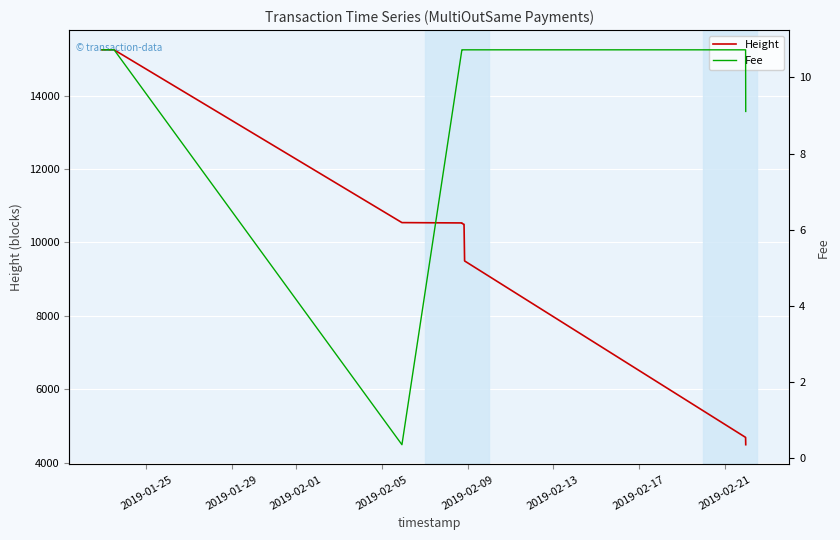

True or false: Height has a value of 5496.1 at 2019-02-09.

False